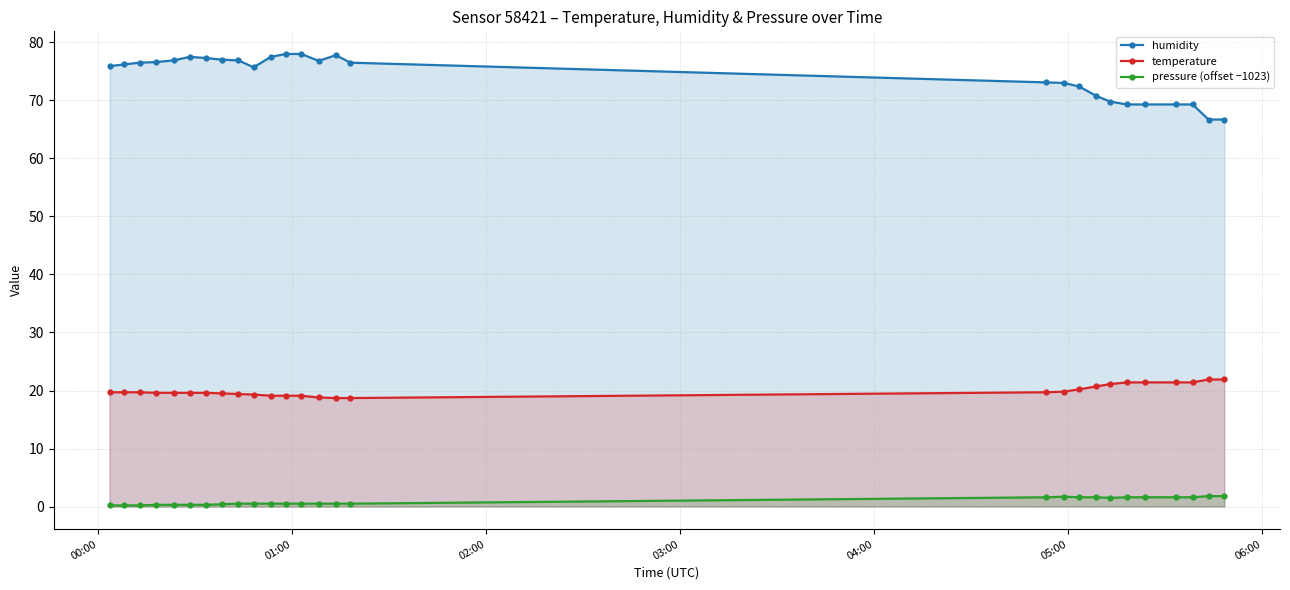

Which series has the largest total across all categories?

humidity